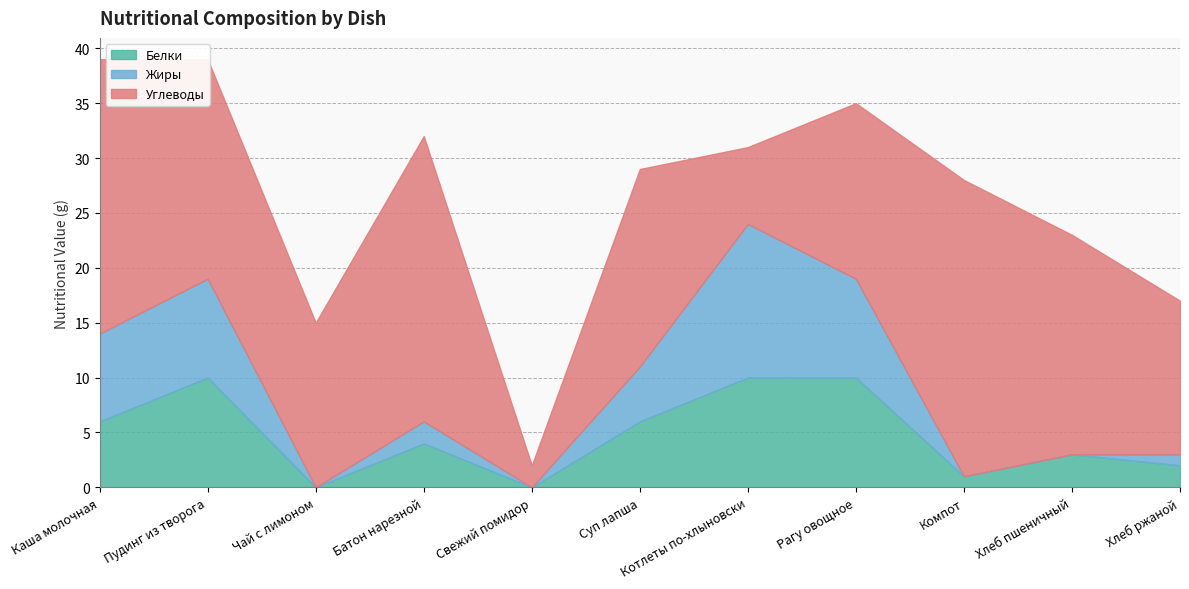

What is the total value across all series at Батон нарезной?

32